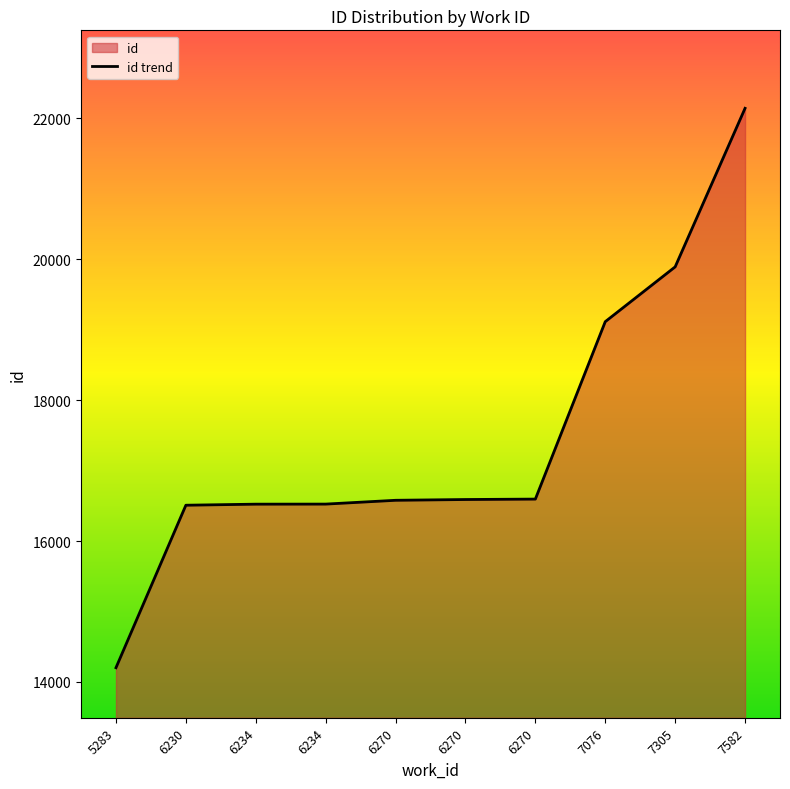

What is the change in value from 5283 to 6270?

+2388